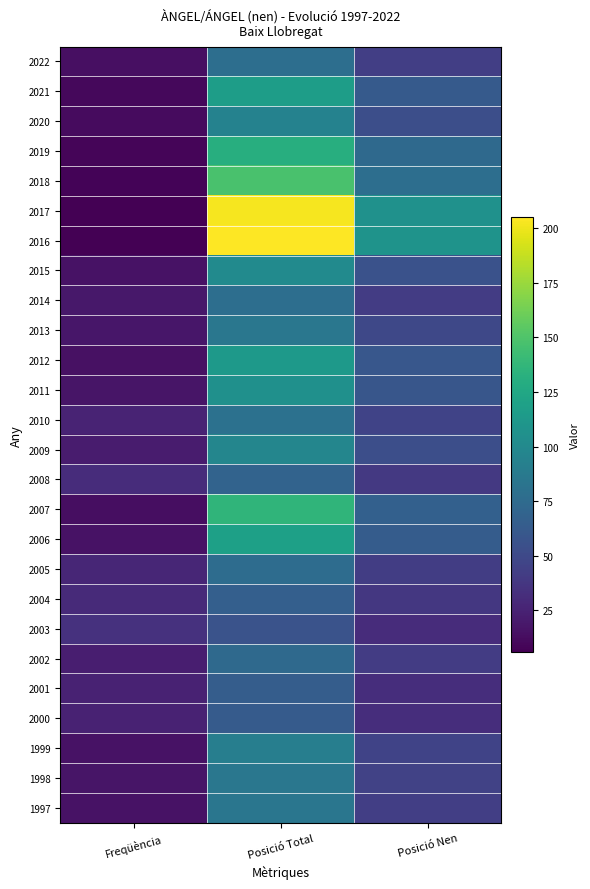

At which category does the chart reach its minimum across all series?

Freqüència